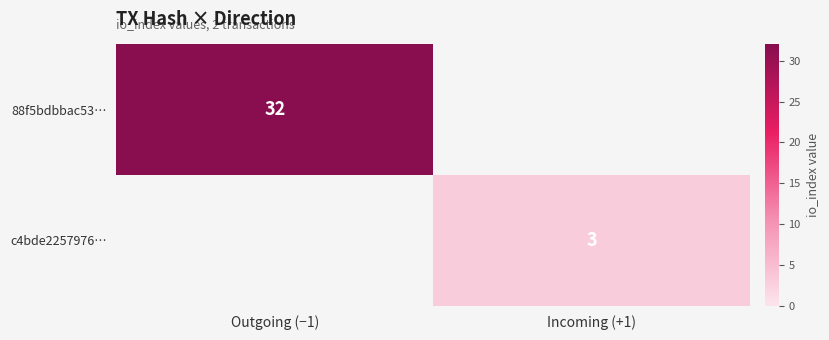

Is it true that c4bde2257976… equals 5 at Incoming (+1)?

False